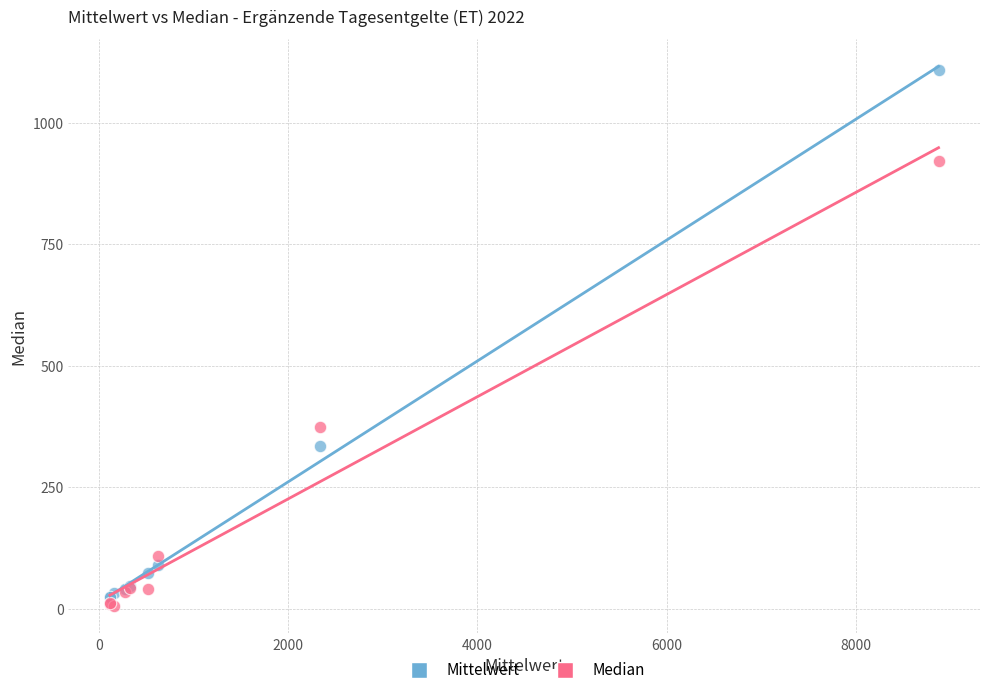

Which series contains the lowest Y value?

Median